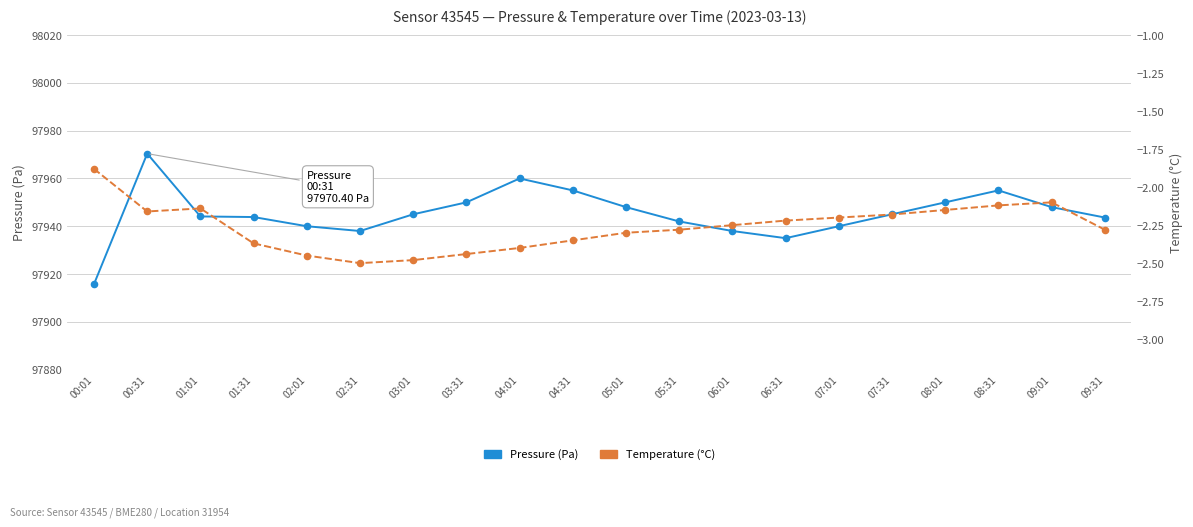

At which category is the sum across all series the highest?

00:31